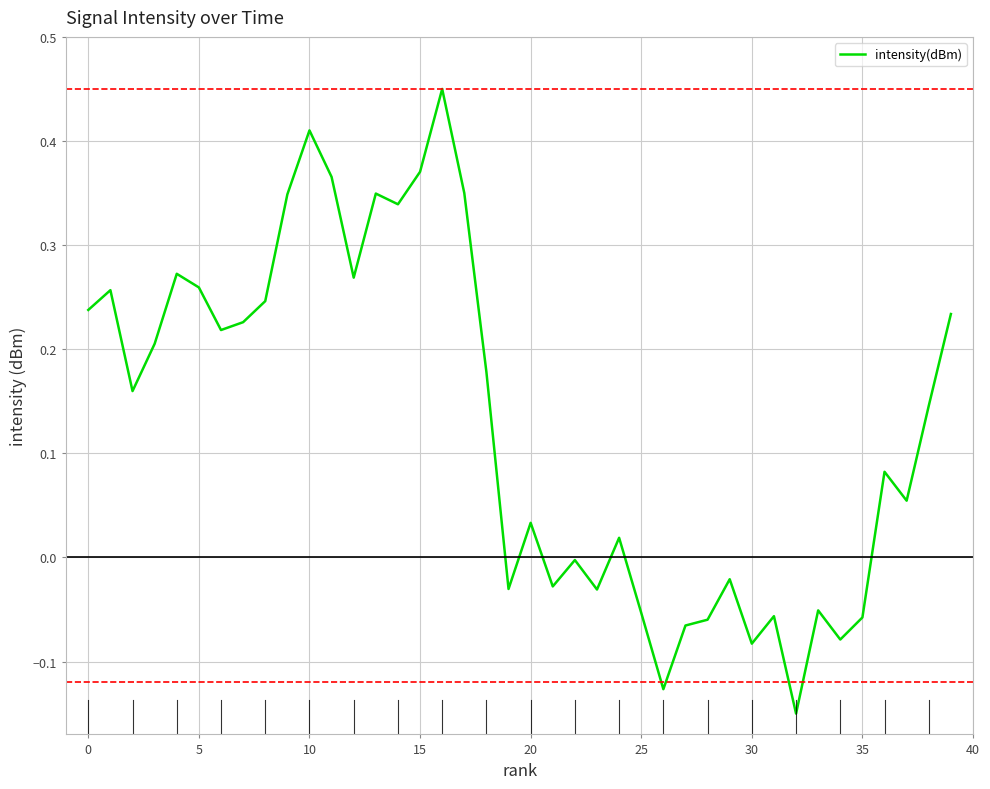

True or false: there are more than 0 points higher than both neighbors.

True